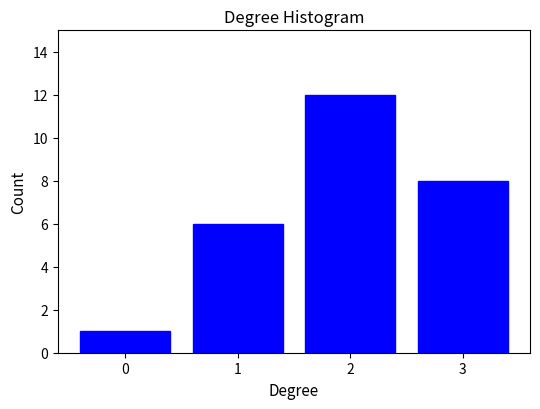

Over which range of the x-axis is the bar tallest?

1.5 to 2.5